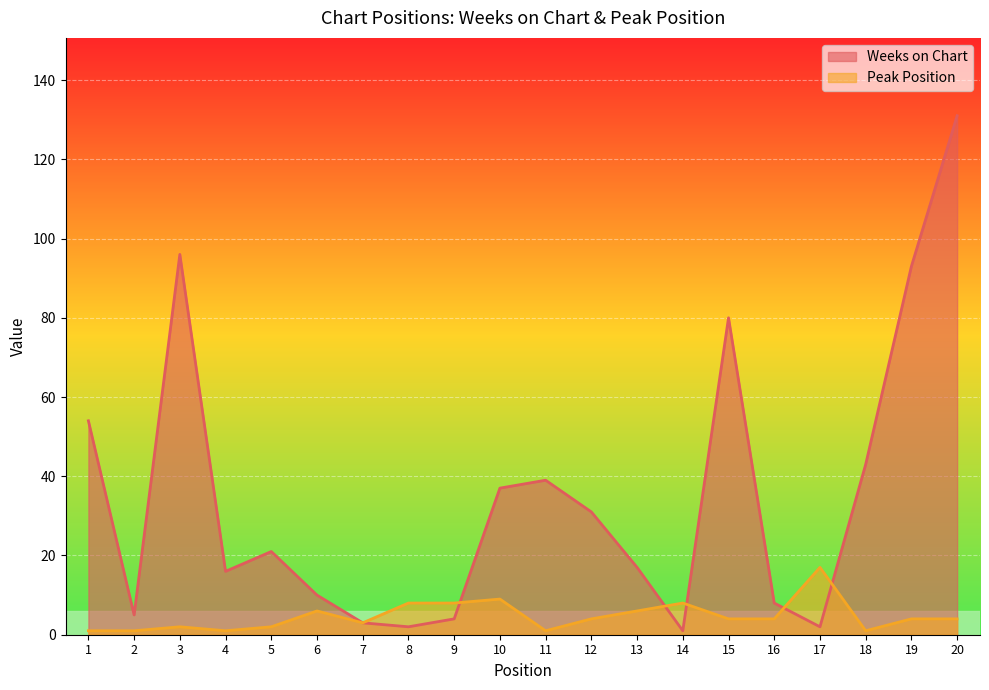

In Weeks on Chart, how many points are higher than both neighbors (excluding endpoints)?

4